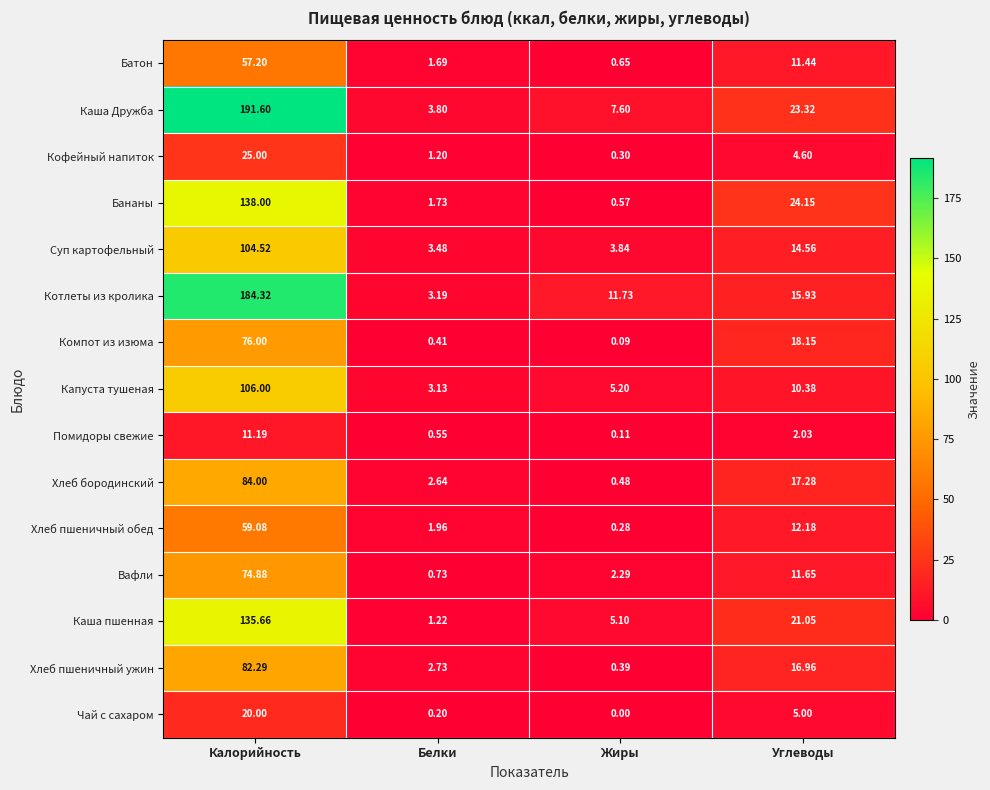

Where does the Бананы series first go above 24?

Калорийность